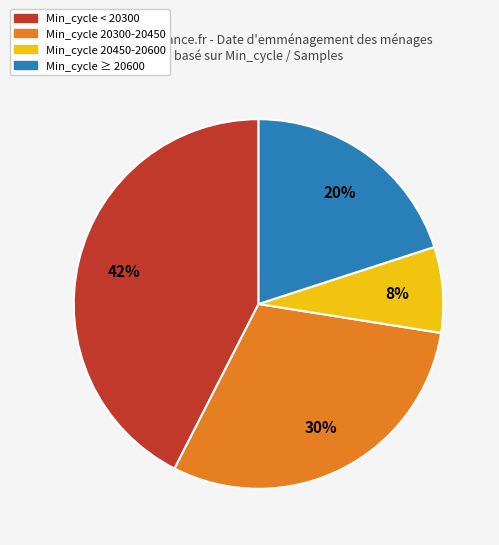

To the nearest percent, what is the average slice percentage?

25%